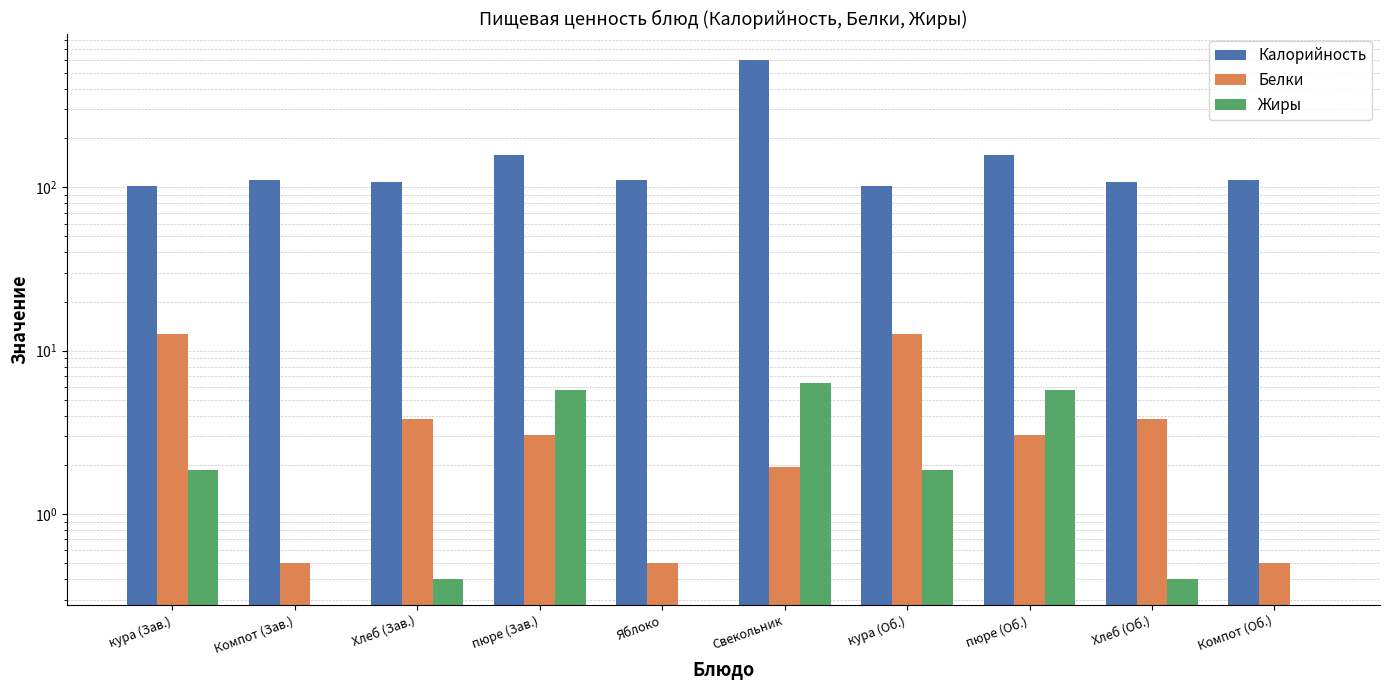

What is the average value of the Белки series?

4.2